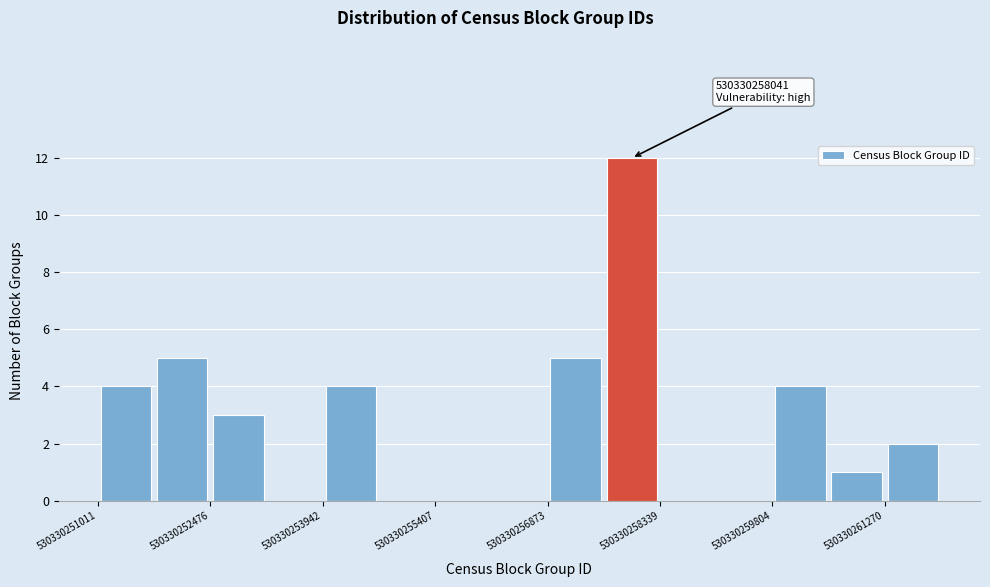

Read against the x-axis, roughly where is the centre of the tallest bar?

530330258000